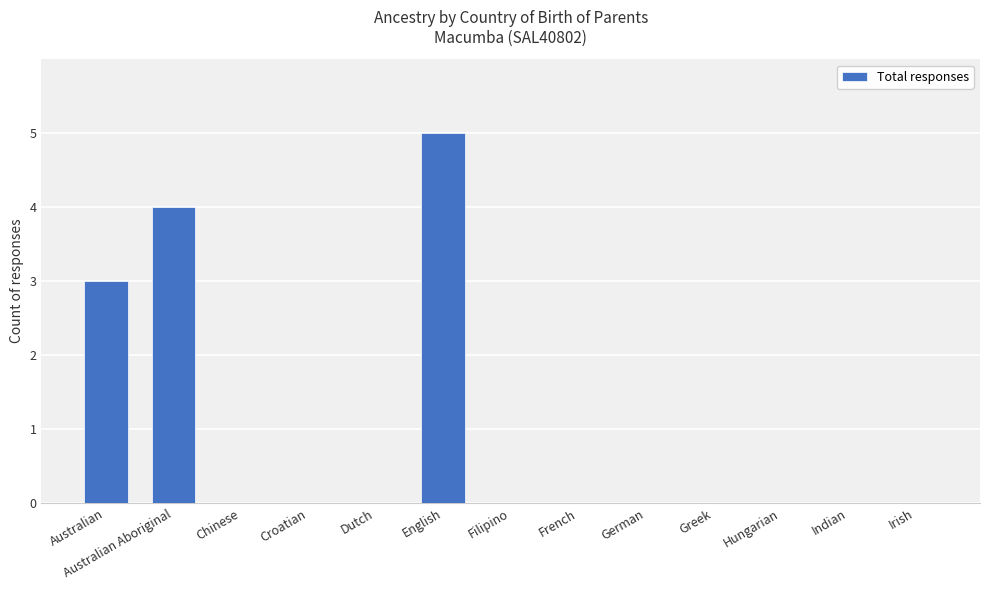

What is the sum of all values?

12